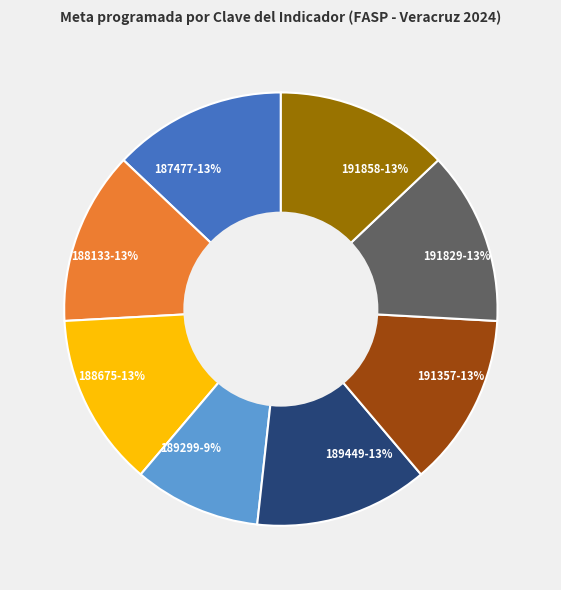

To the nearest percent, what is the average slice percentage?

12%